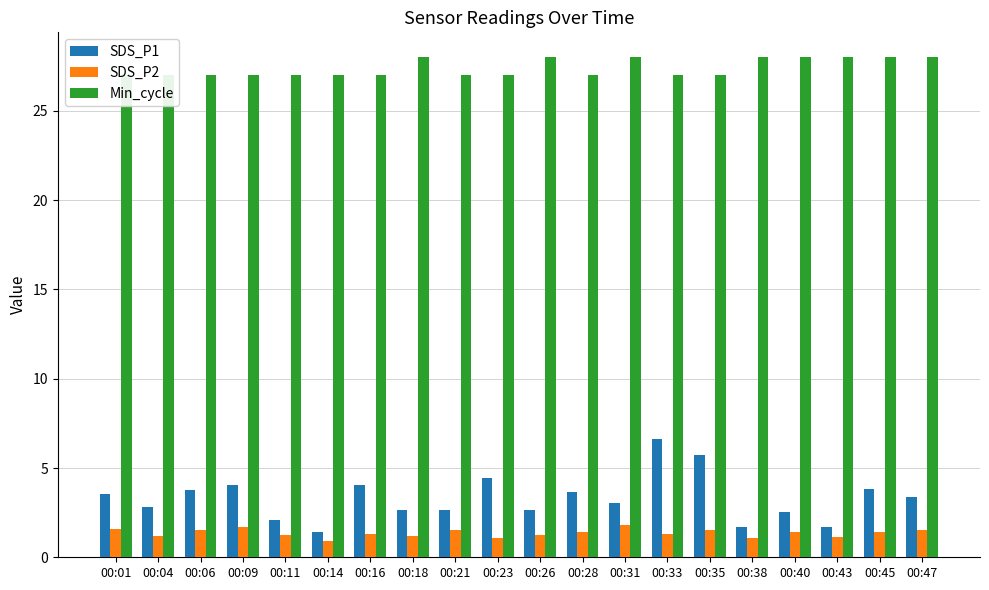

What is the smallest value displayed?

0.9